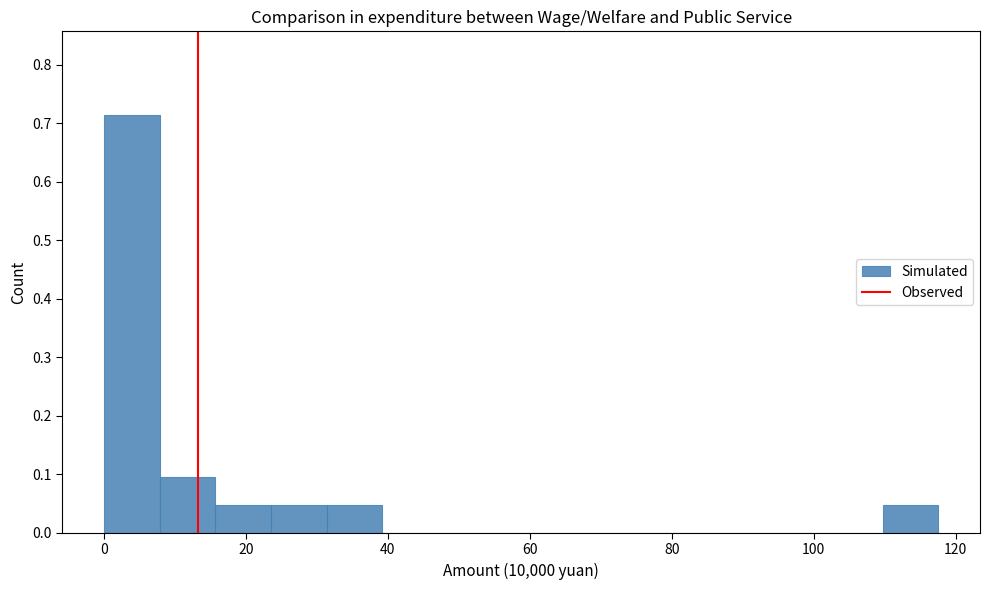

Read against the x-axis, roughly where is the centre of the tallest bar?

4